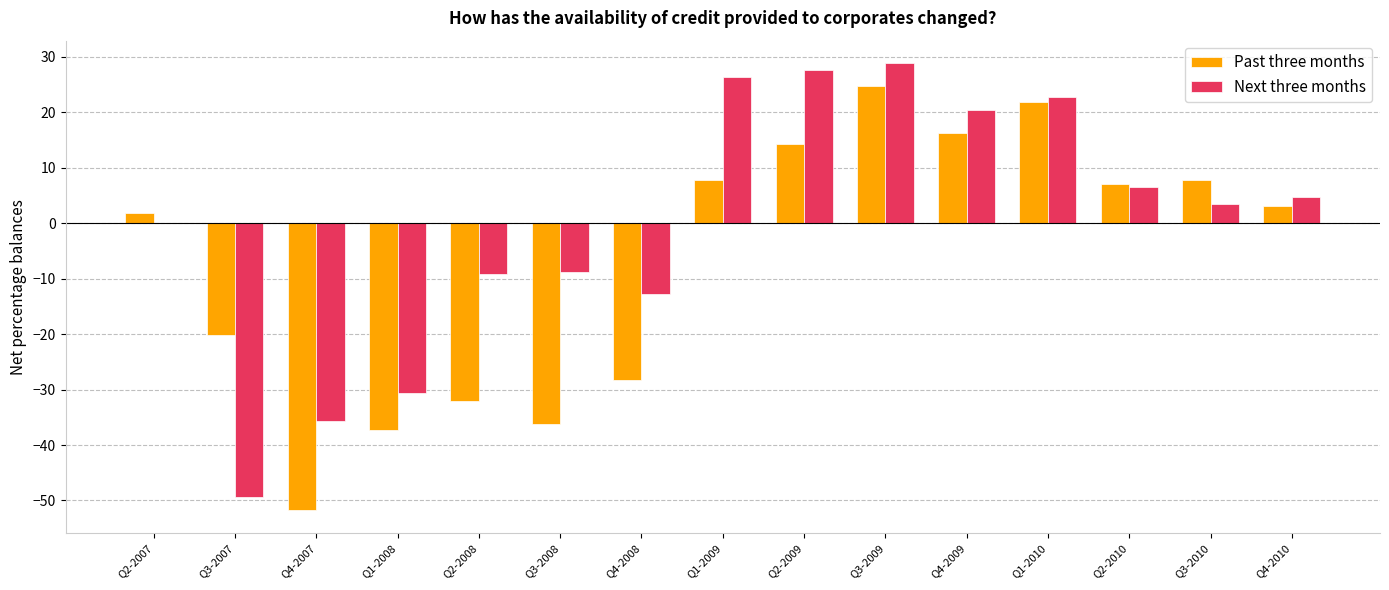

The Past three months series shows -62.8 at Q1-2008. True or false?

False